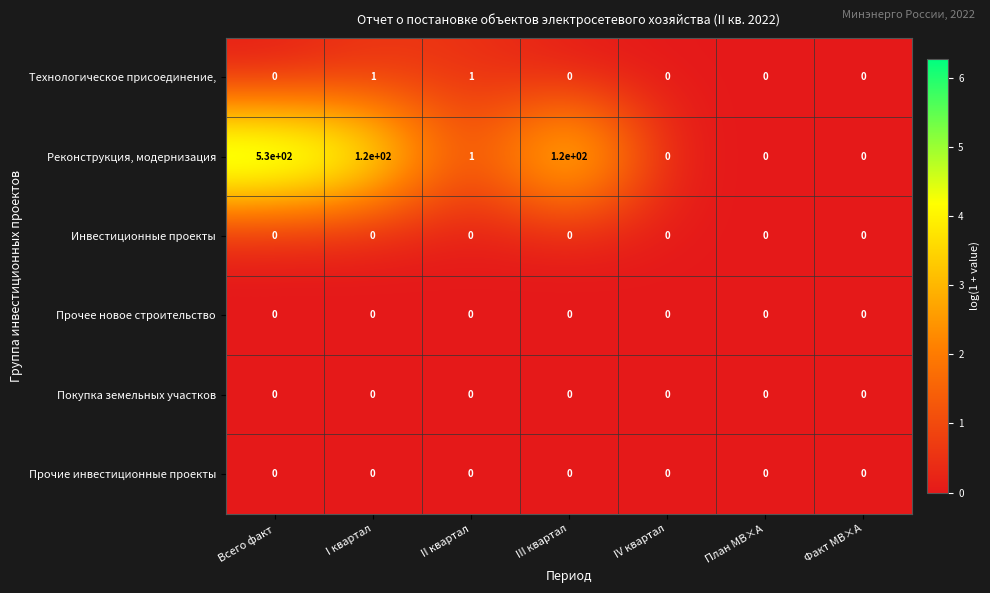

The value of Покупка земельных участков at План МВ×А is 0. True or false?

True